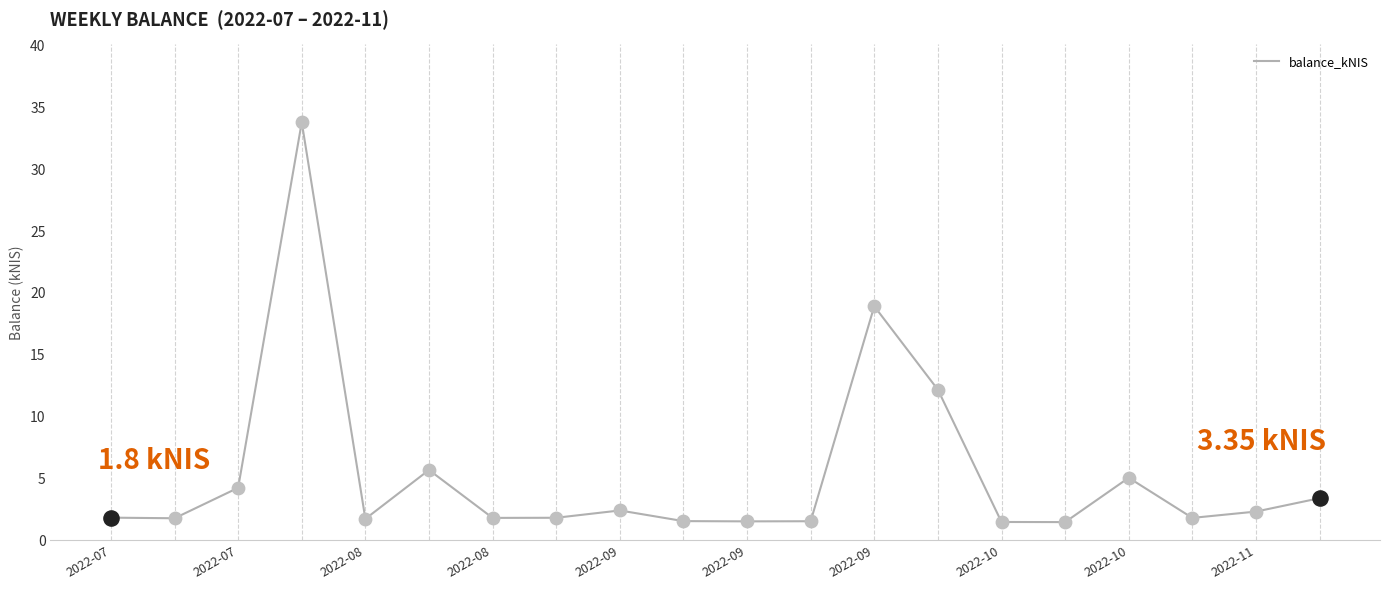

What is the difference between the maximum and minimum values?

32.3